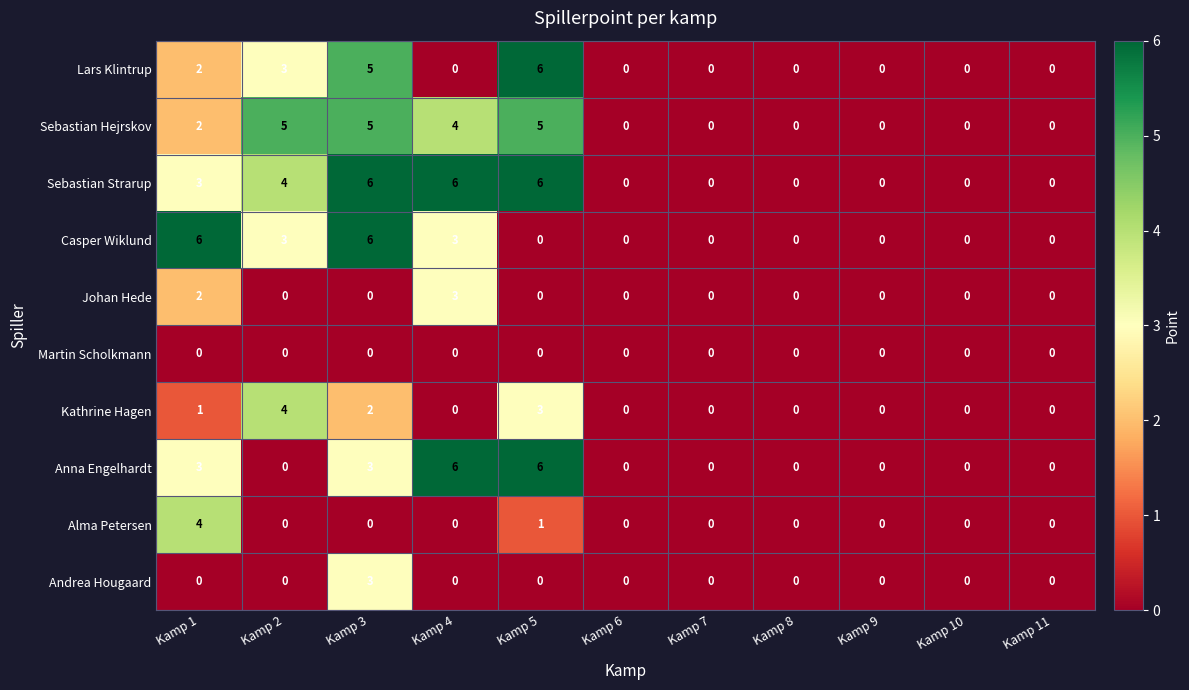

At which label is Alma Petersen closest to 2?

Kamp 5